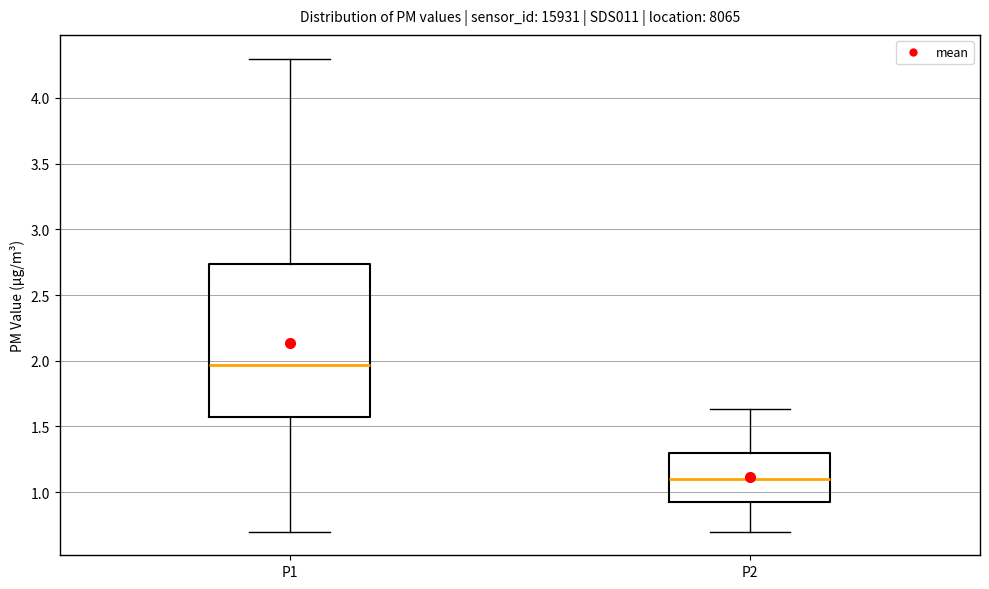

Reading left to right, read every box against the y-axis: the position of its median line, the range the box covers, and the ends of its whiskers. The values are not printed on the chart, so give them approximately, as read against the axis.

P1: median 1.95, box 1.60 to 2.75, whiskers 0.70 to 4.30
P2: median 1.10, box 0.90 to 1.30, whiskers 0.70 to 1.65